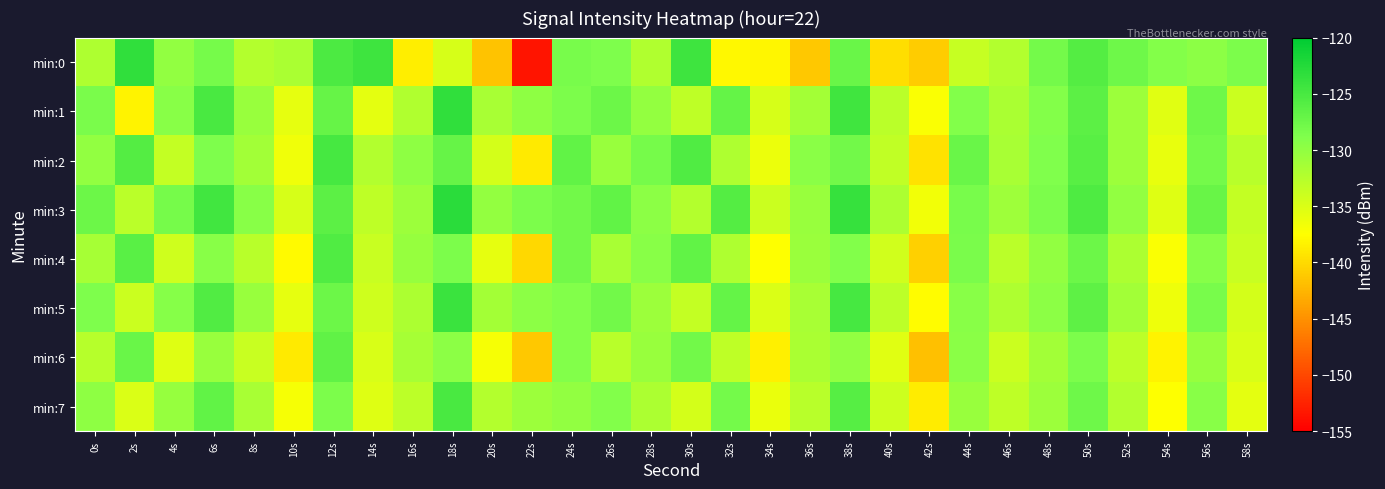

Which series changed the most between 18s and 58s?

min:3